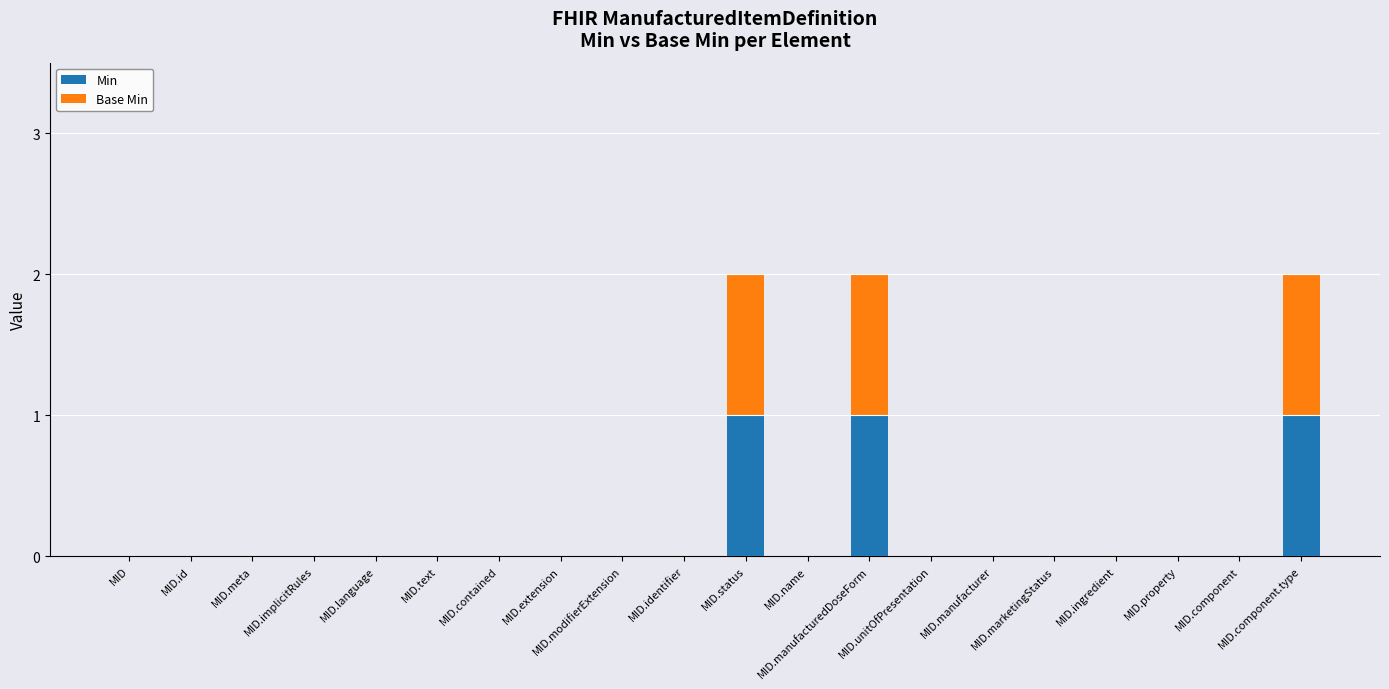

Rank the series at MID.component from lowest to highest value.

Min, Base Min